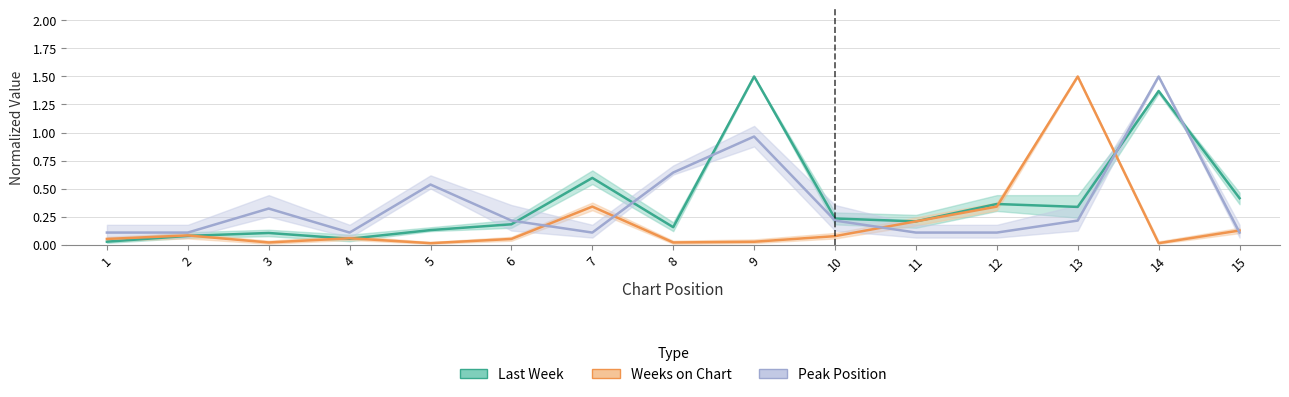

How many lines are shown in the chart?

3